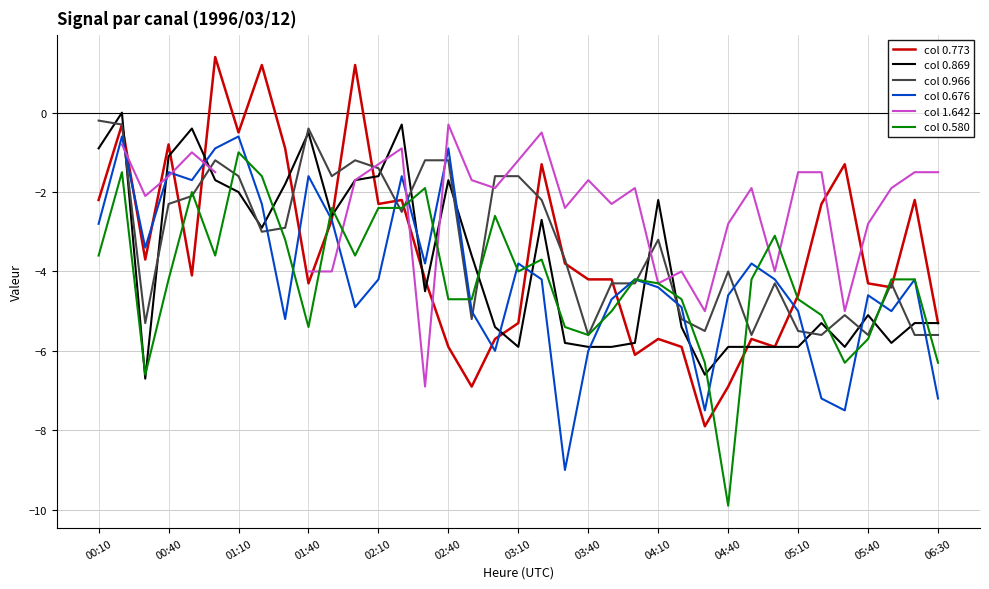

What position from the left is 05:40?

12